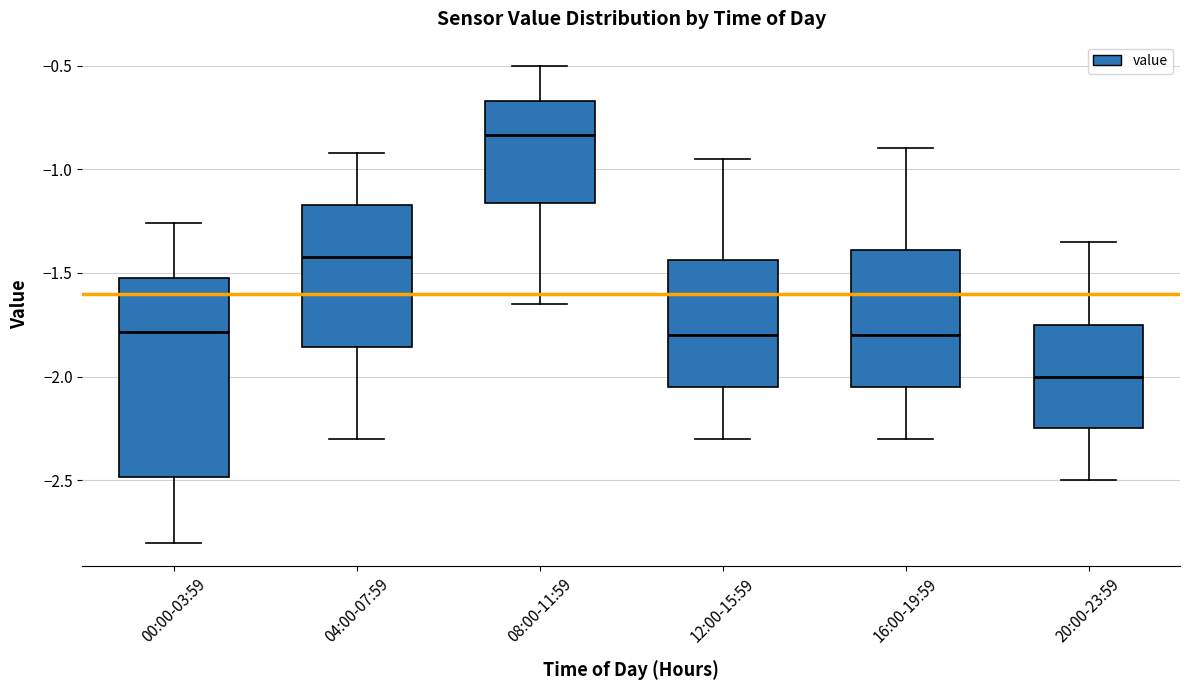

Reading left to right, read every box against the y-axis: the position of its median line, the range the box covers, and the ends of its whiskers. The values are not printed on the chart, so give them approximately, as read against the axis.

00:00-03:59: median -1.80, box -2.50 to -1.50, whiskers -2.80 to -1.25
04:00-07:59: median -1.40, box -1.85 to -1.15, whiskers -2.30 to -0.90
08:00-11:59: median -0.85, box -1.15 to -0.65, whiskers -1.65 to -0.50
12:00-15:59: median -1.80, box -2.05 to -1.45, whiskers -2.30 to -0.95
16:00-19:59: median -1.80, box -2.05 to -1.40, whiskers -2.30 to -0.90
20:00-23:59: median -2.00, box -2.25 to -1.75, whiskers -2.50 to -1.35